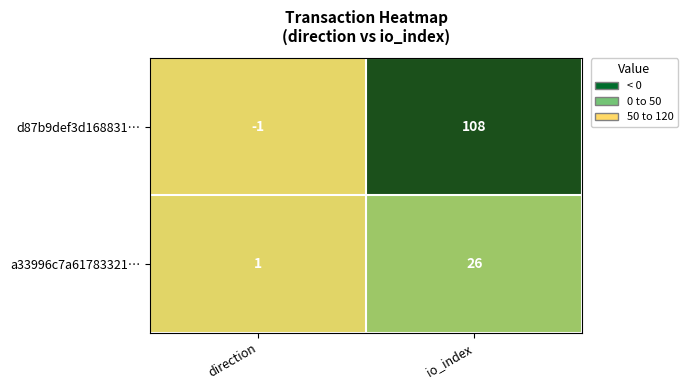

At which category is the sum across all series the highest?

io_index